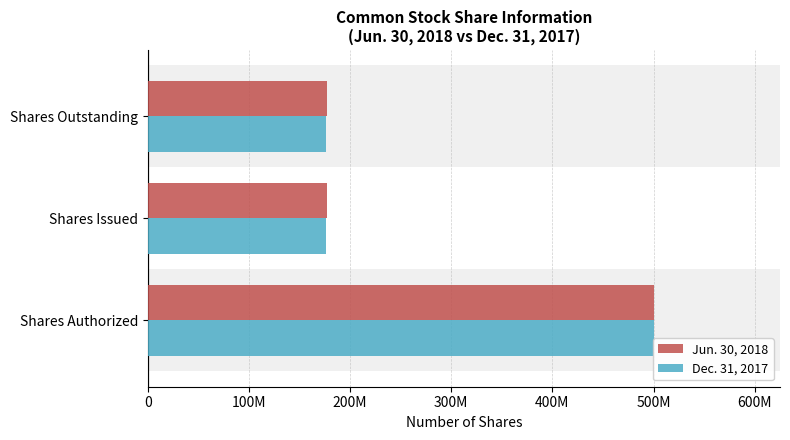

List the series in order of their peak value, highest first.

Jun. 30, 2018, Dec. 31, 2017